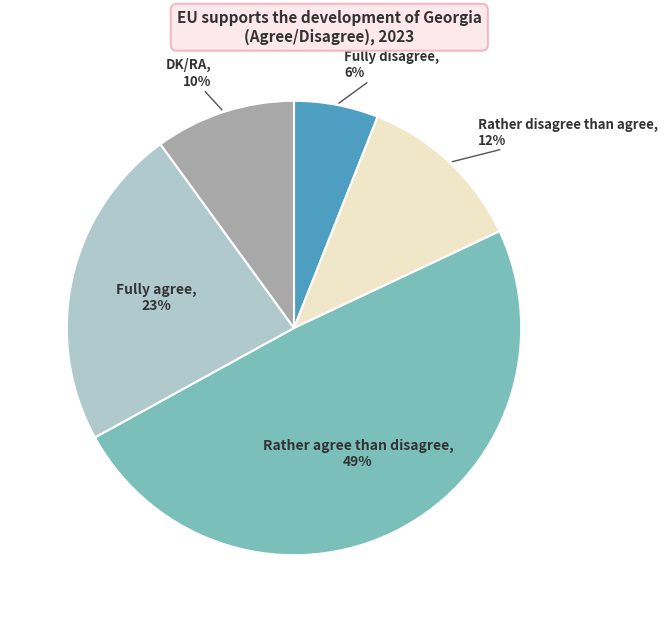

Is there any slice that represents more than half of the pie?

No